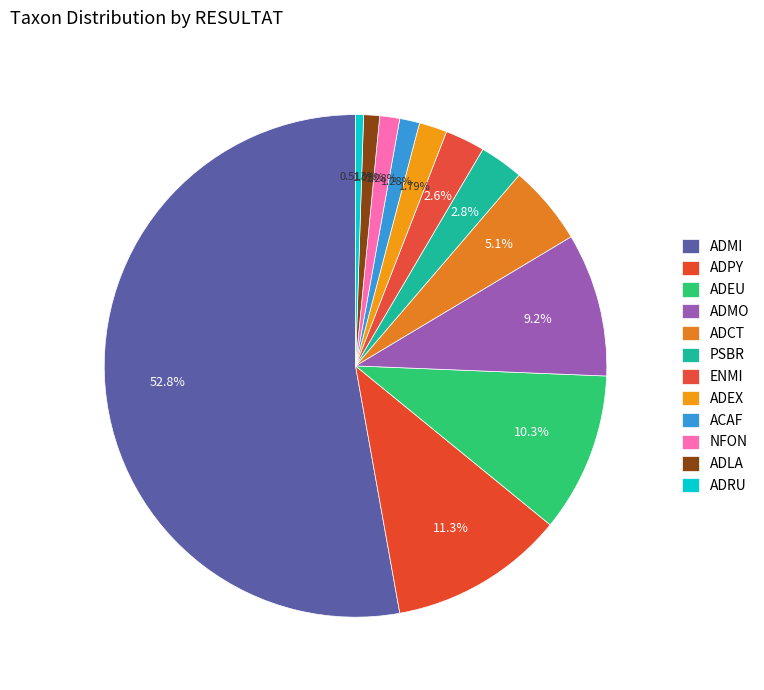

To the nearest percent, what portion does NFON represent?

1%